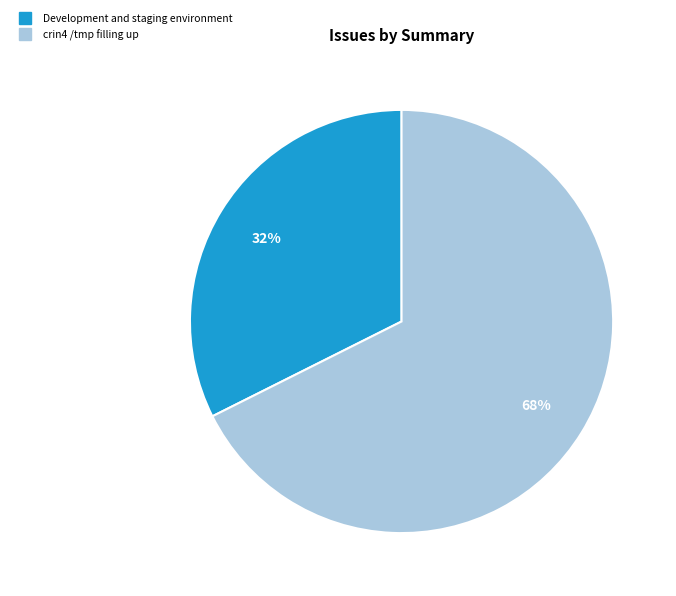

To the nearest percent, what is the average slice percentage?

50%